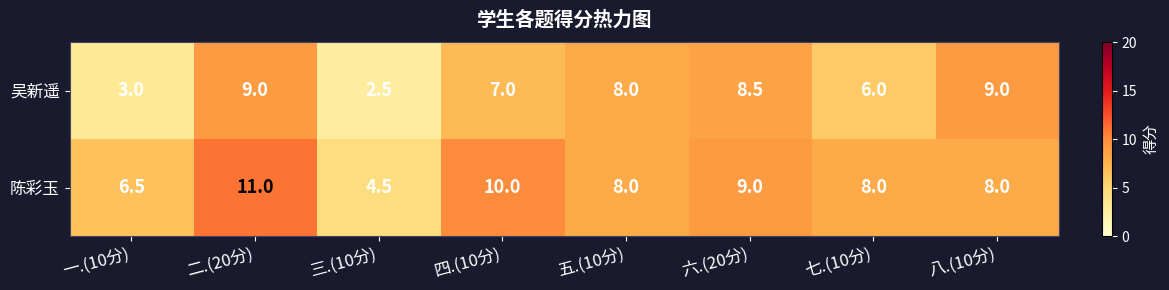

The value of 吴新遥 at 二.(20分) is 9.0. True or false?

True